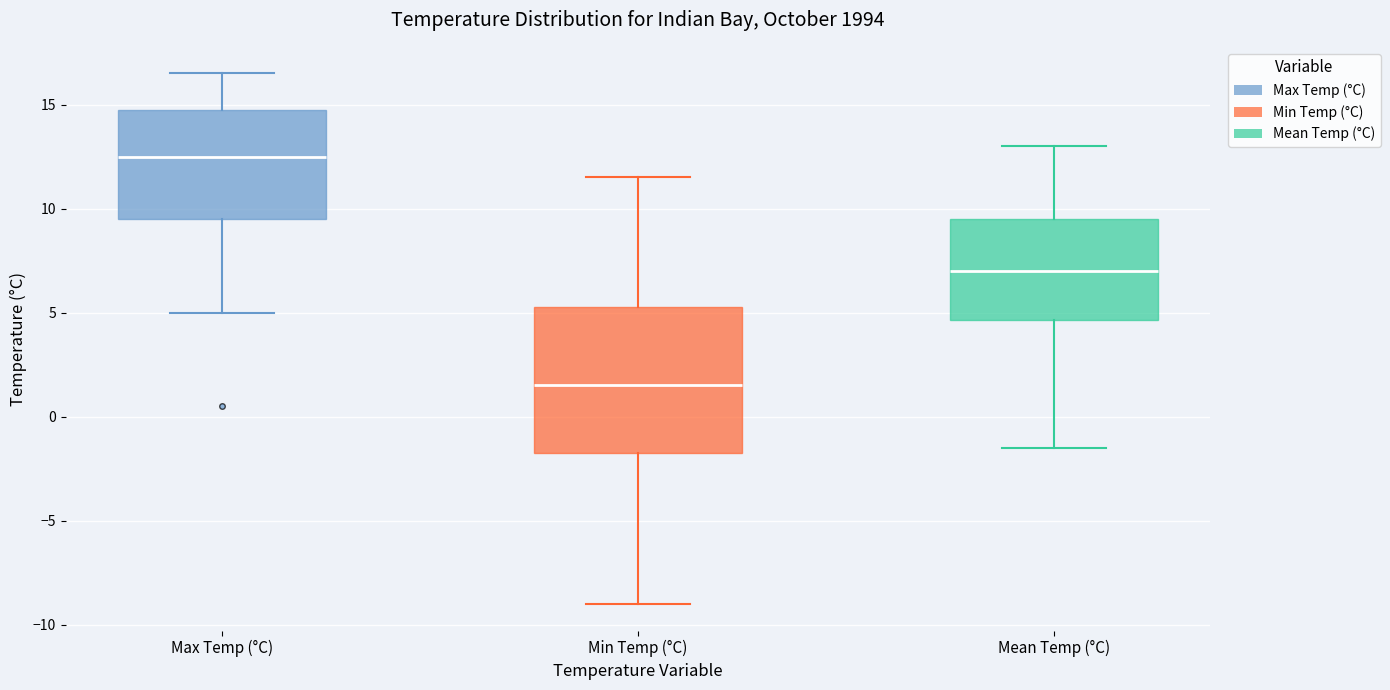

Reading left to right, transcribe this box plot: for each box, give where its median line is, the range the box spans, and where its two whiskers end, as read against the y-axis. The values are not printed on the chart, so give them approximately, as read against the axis.

Max Temp (°C): median 12.5, box 9.5 to 15.0, whiskers 5.0 to 16.5
Min Temp (°C): median 1.5, box -1.5 to 5.5, whiskers -9.0 to 11.5
Mean Temp (°C): median 7.0, box 4.5 to 9.5, whiskers -1.5 to 13.0